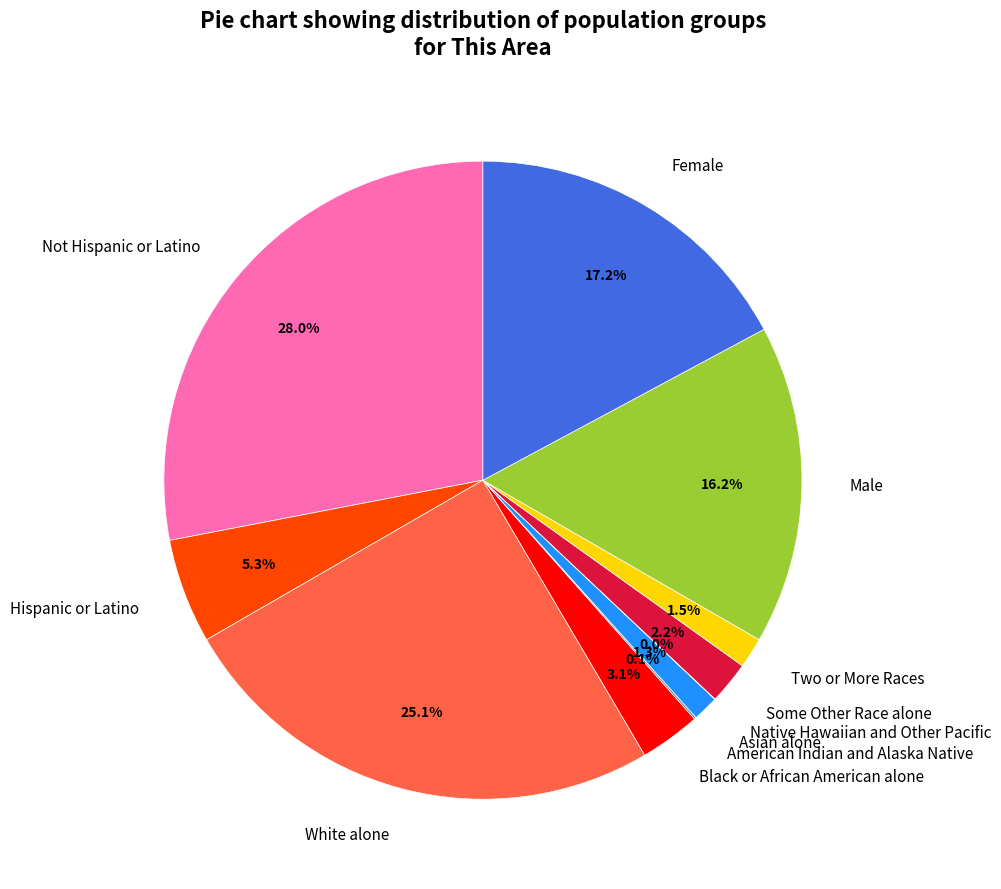

Which has a higher value, Female or Black or African American alone?

Female